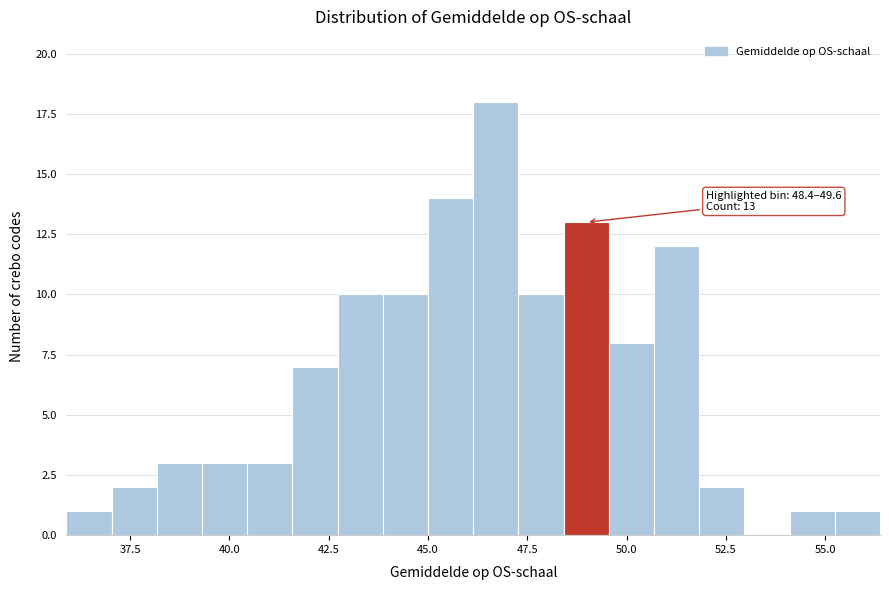

Read against the x-axis, roughly where is the centre of the tallest bar?

46.5